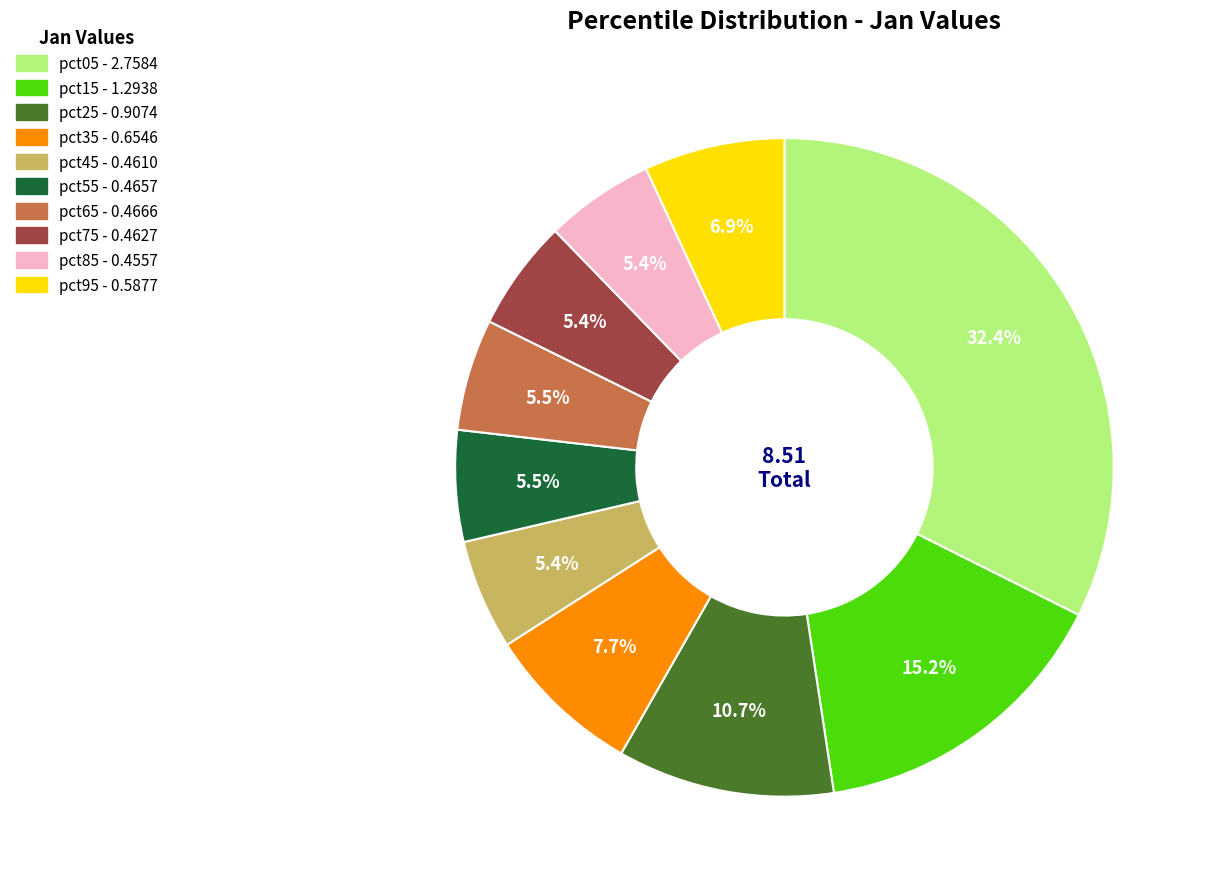

Combined, what portion of the pie is pct35 and pct45?

13.1%